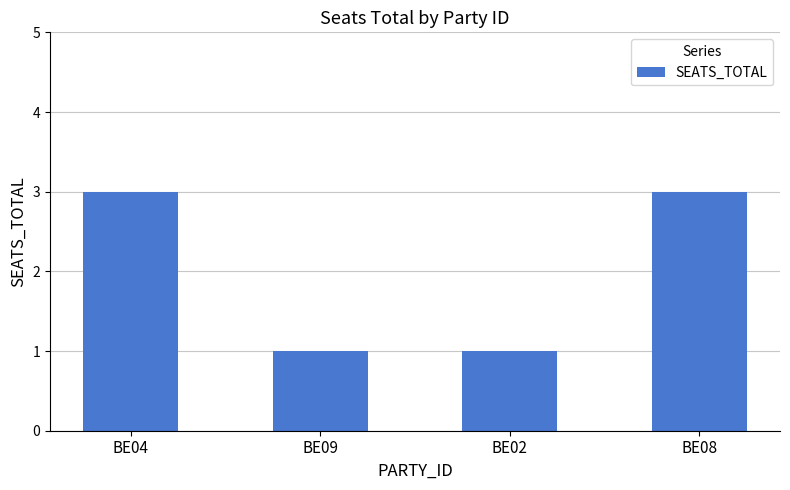

What is the change in value from BE02 to BE08?

+2